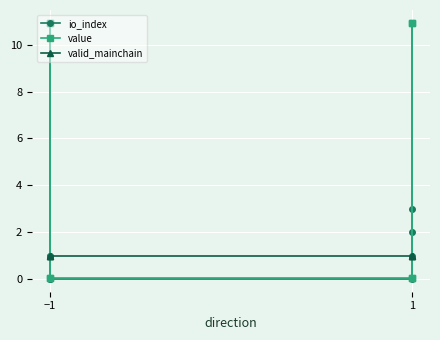

What is the label of the 2nd point from the left?

−1